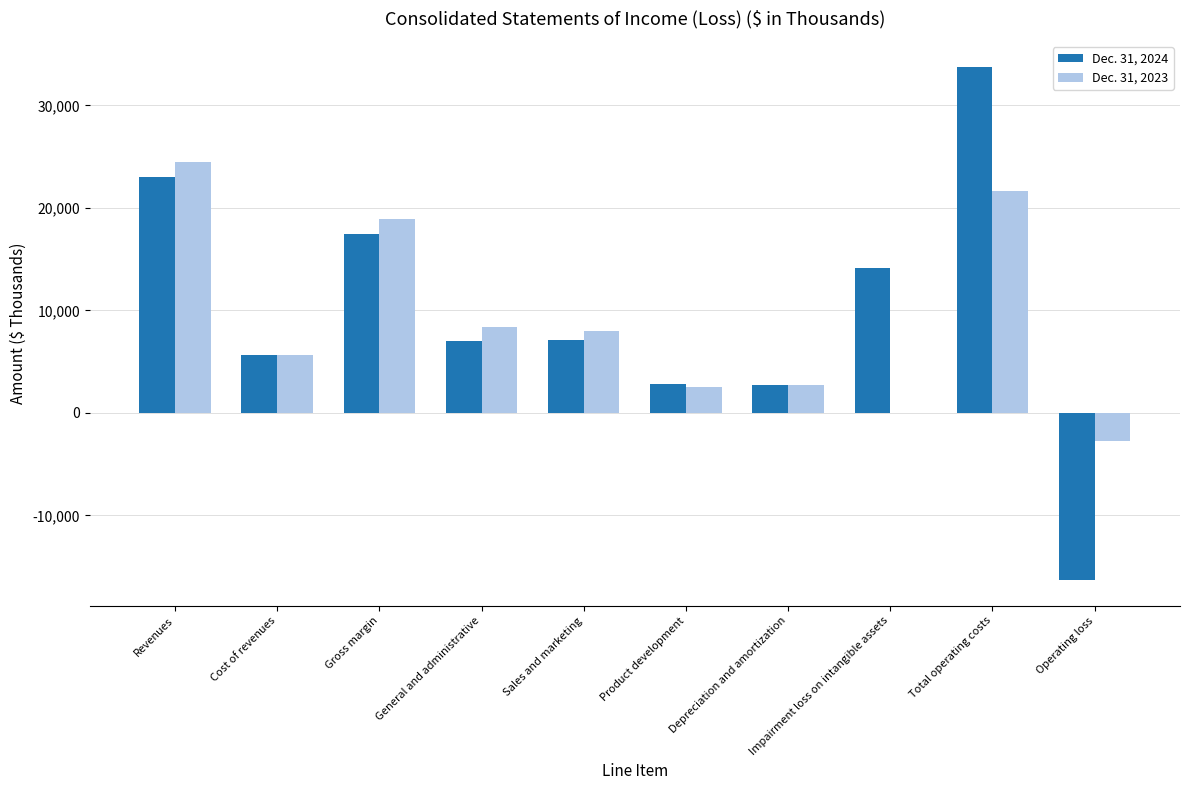

What are all the series names shown in the legend?

Dec. 31, 2024, Dec. 31, 2023